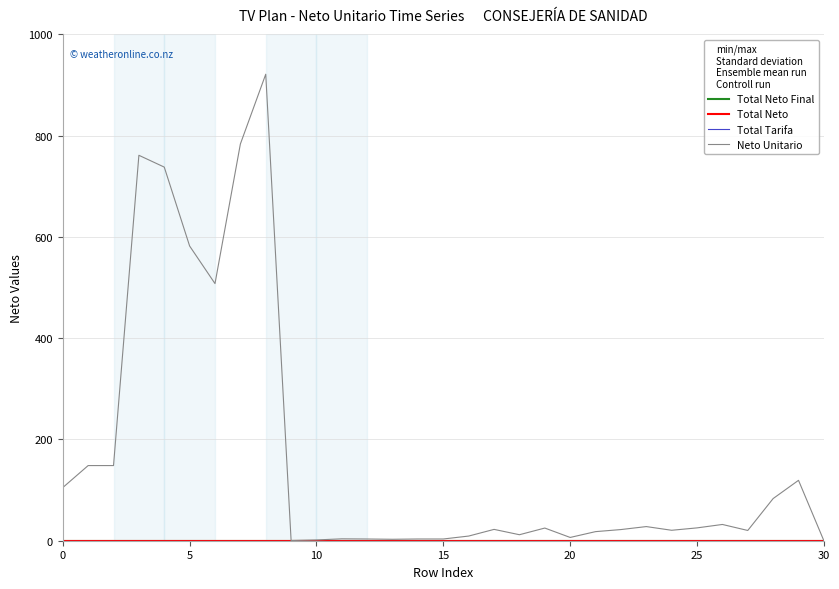

Does the chart have visible grid lines?

Yes